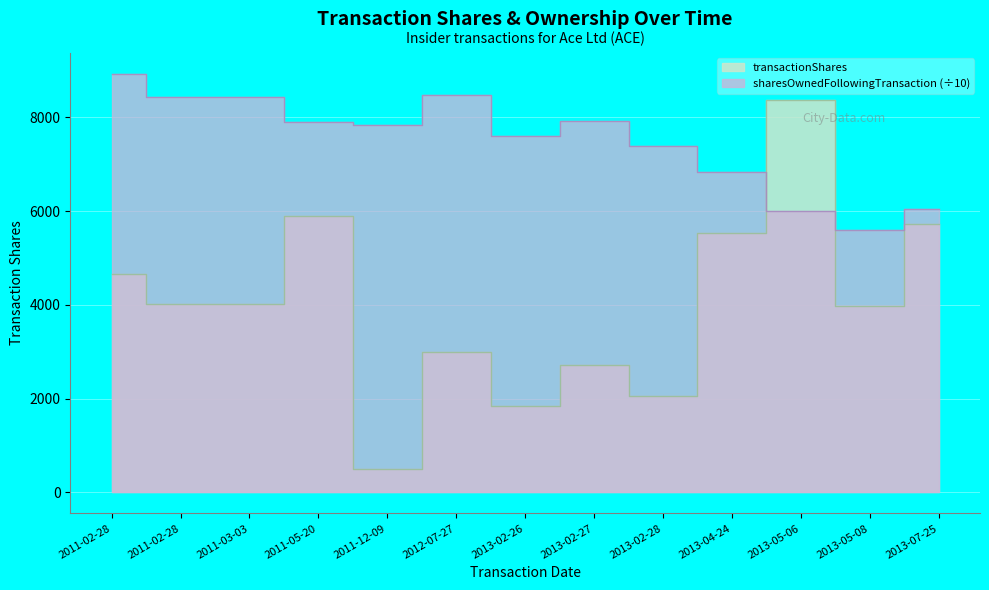

What is the label of the 5th point from the right?

2013-02-28